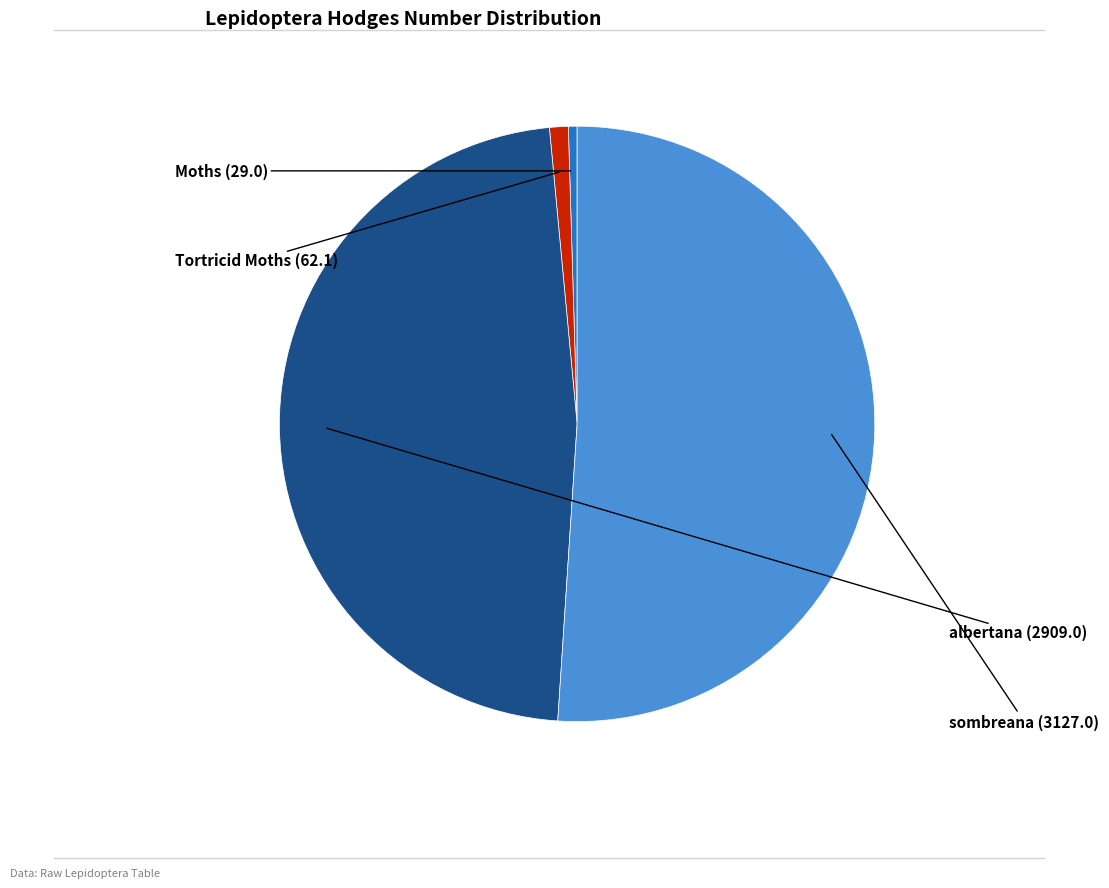

The albertana slice represents 47% of the pie. True or false?

True